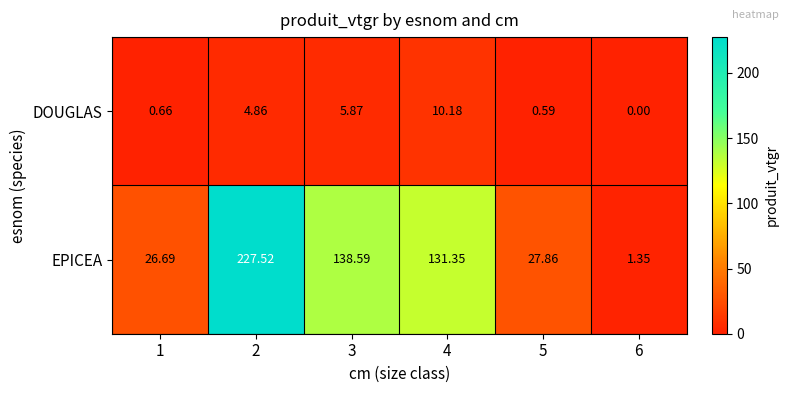

At 1, list the series in order from smallest to largest.

DOUGLAS, EPICEA